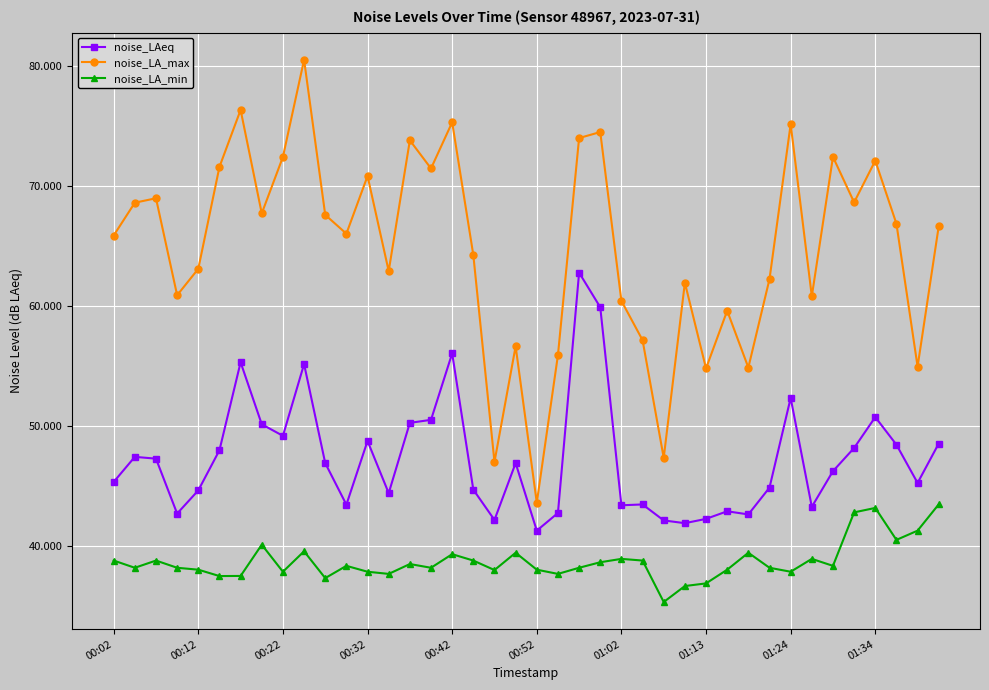

Which series has the largest total across all categories?

noise_LA_max